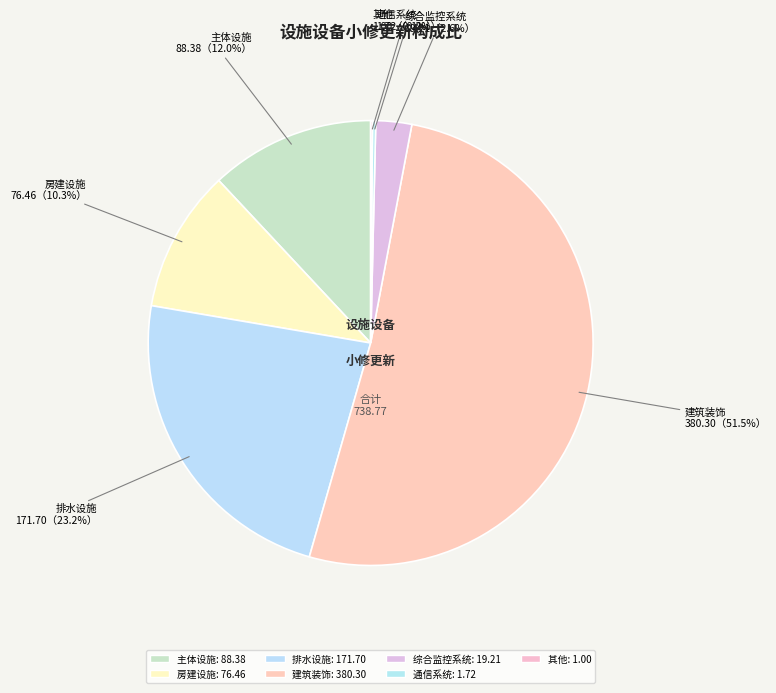

Which category has the smallest portion of the pie?

其他